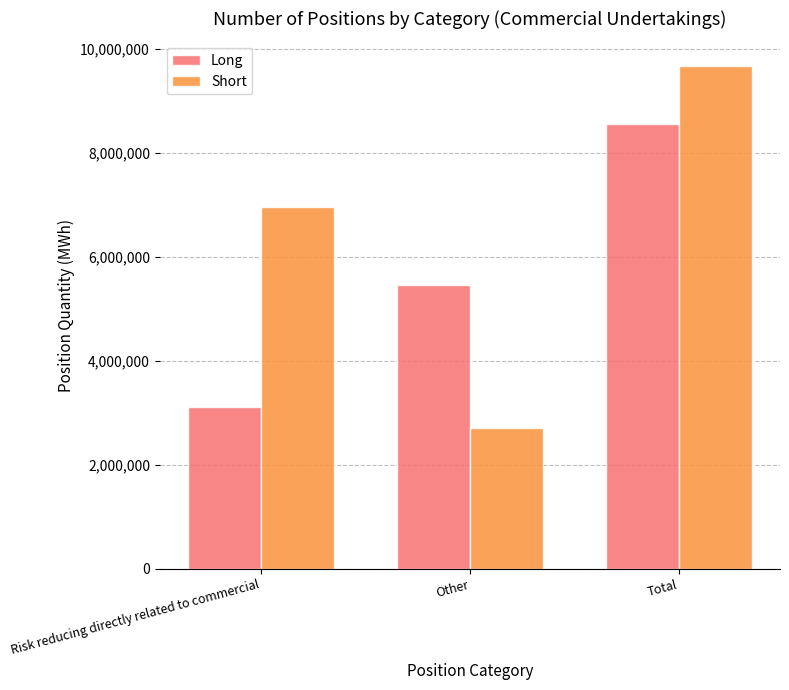

List the labels in order of Long value, smallest first.

Risk reducing directly related to commercial, Other, Total